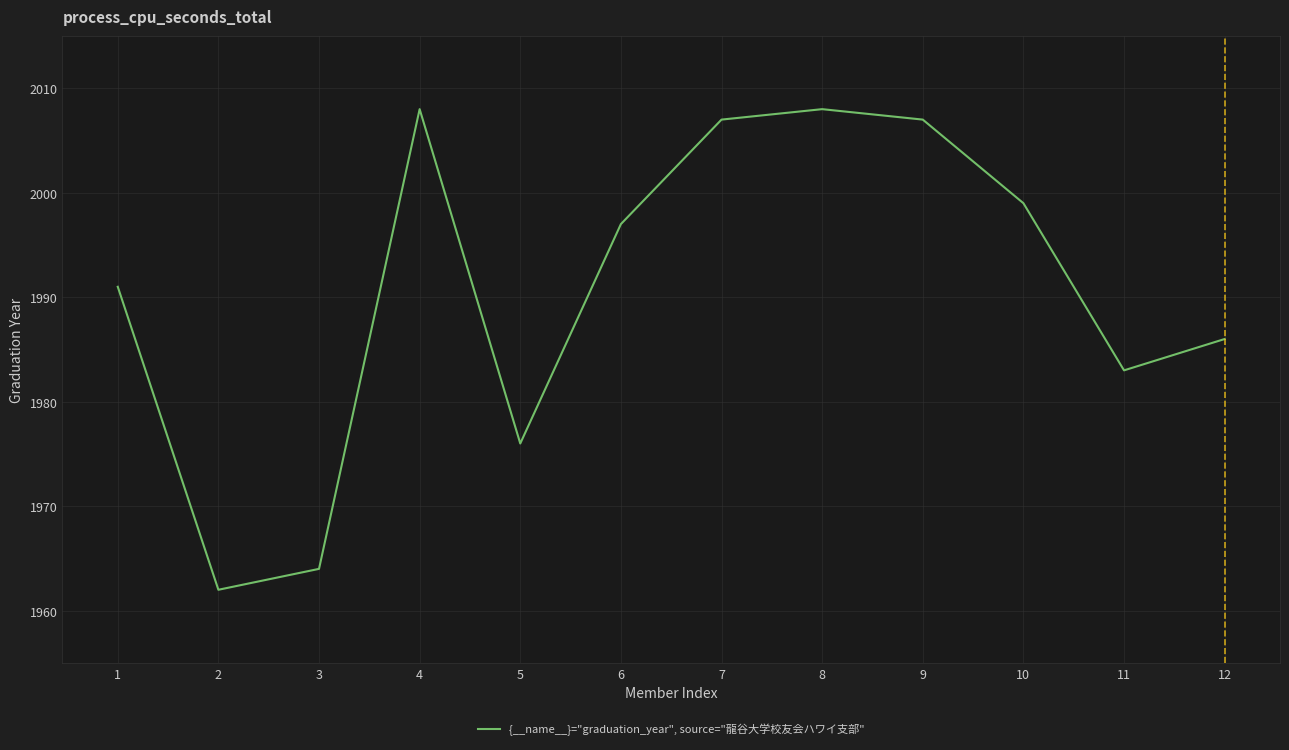

Read the value at 8, to the nearest 5.

2010